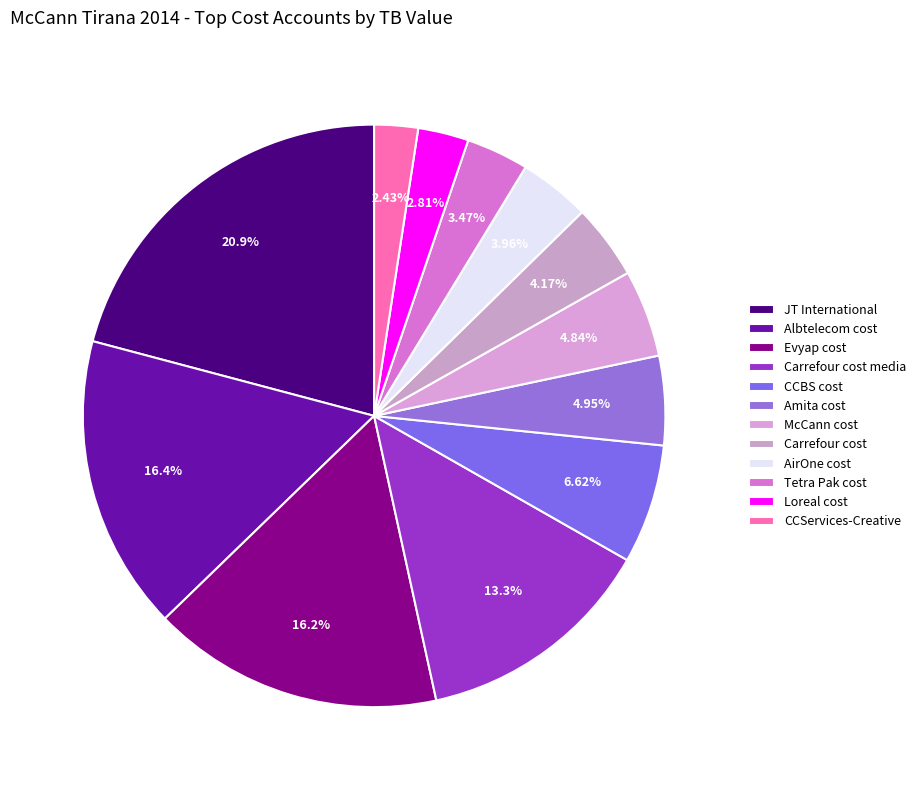

Is there any slice that represents more than half of the pie?

No